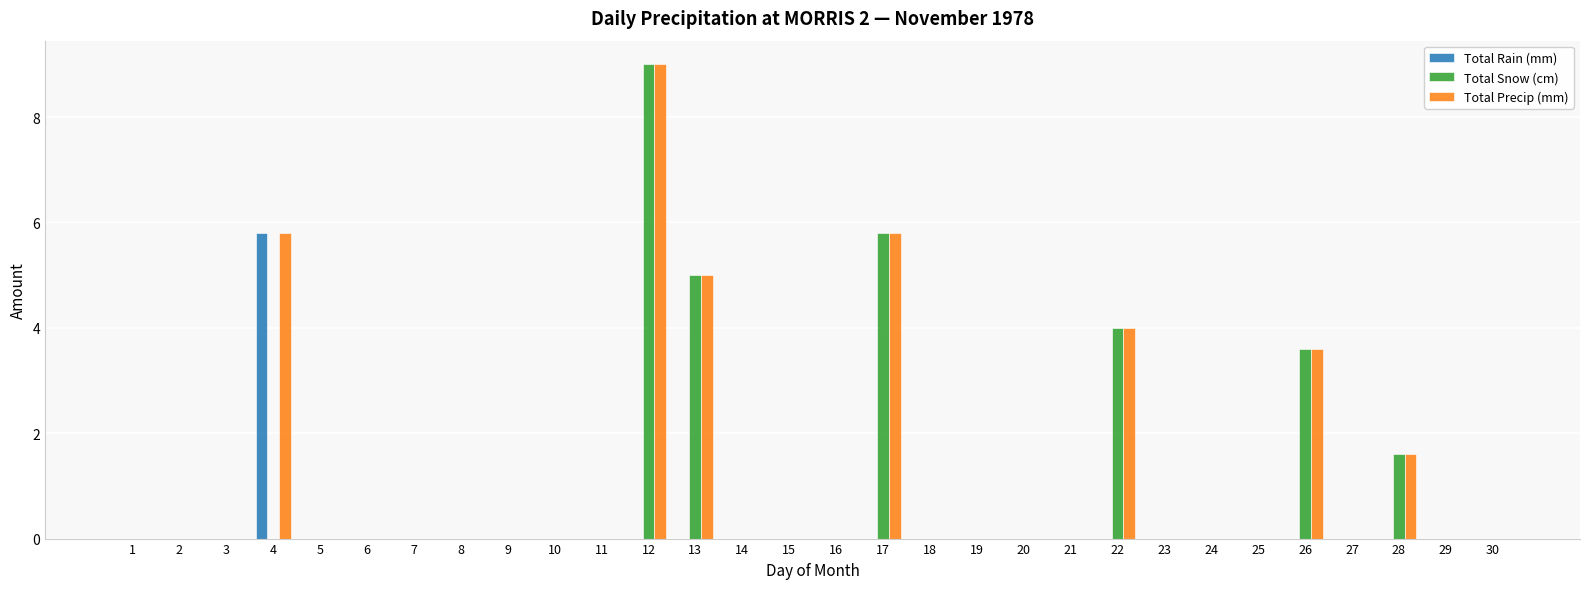

What is the sum of all Total Precip (mm) values?

34.8